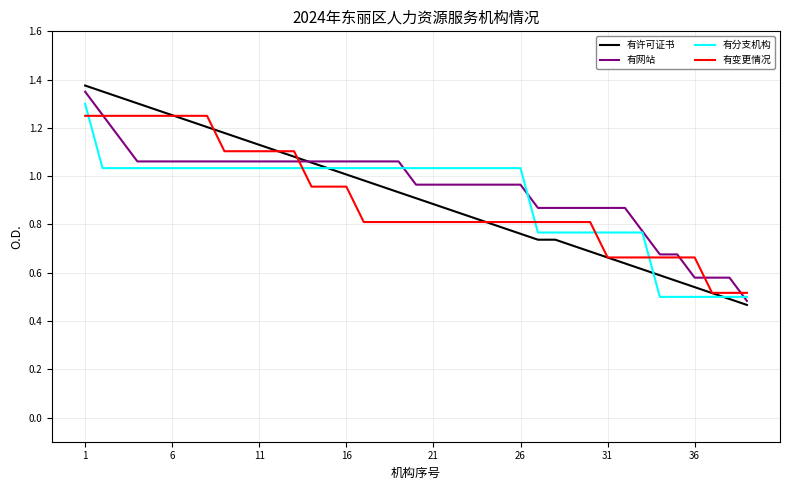

Which series has the largest range (max minus min)?

有许可证书